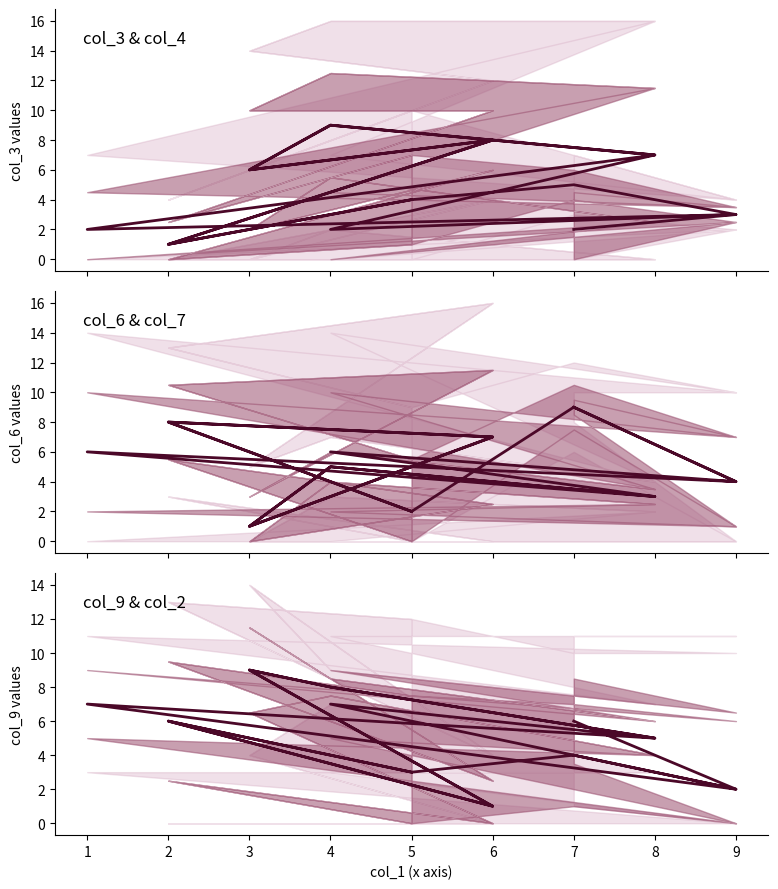

At which category is the sum across all series the highest?

4